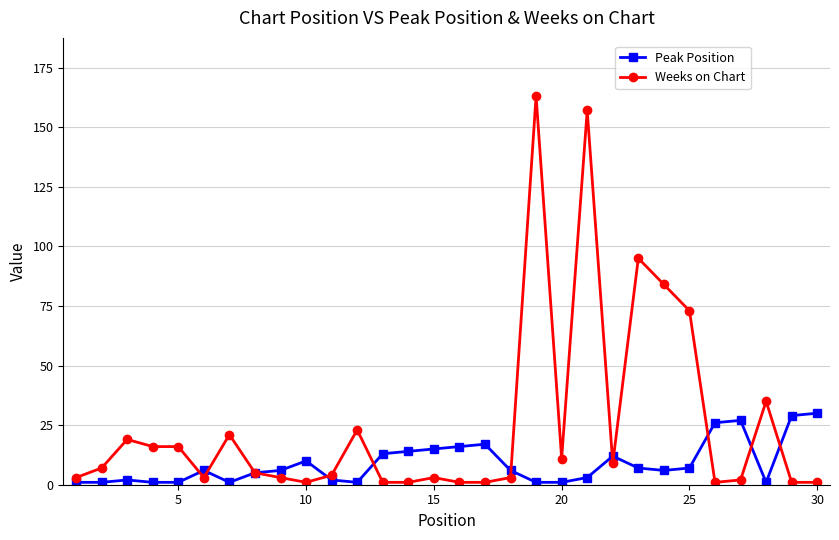

Reading right to left, list all the values displayed in this chart.

Peak Position: 30	29	1	27	26	7	6	7	12	3	1	1	6	17	16	15	14	13	1	2	10	6	5	1	6	1	1	2	1	1
Weeks on Chart: 1	1	35	2	1	73	84	95	9	157	11	163	3	1	1	3	1	1	23	4	1	3	5	21	3	16	16	19	7	3